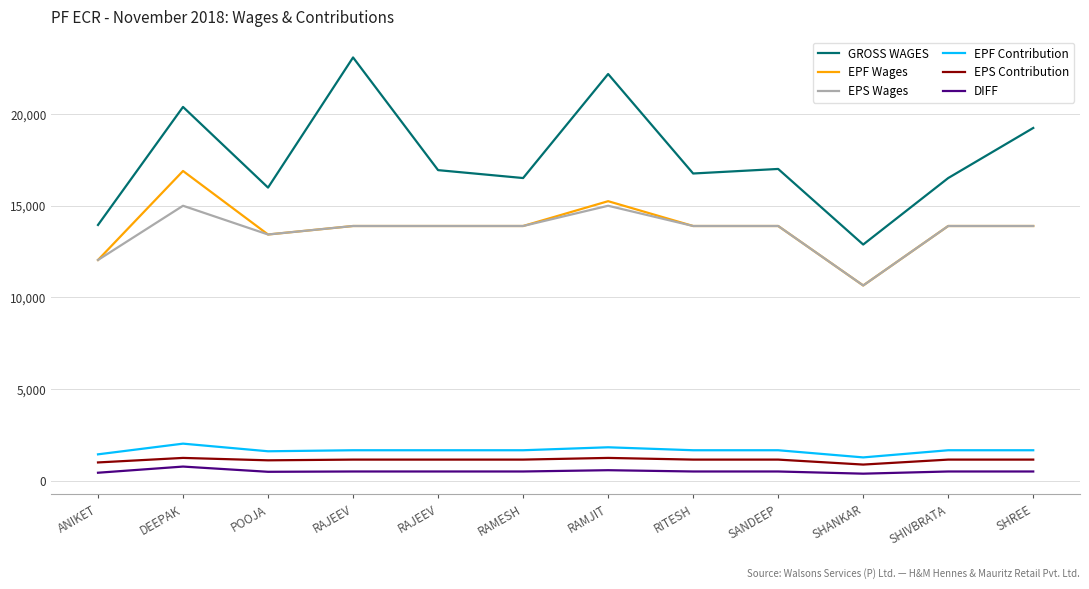

List the series in order of their peak value, lowest first.

DIFF, EPS Contribution, EPF Contribution, EPS Wages, EPF Wages, GROSS WAGES